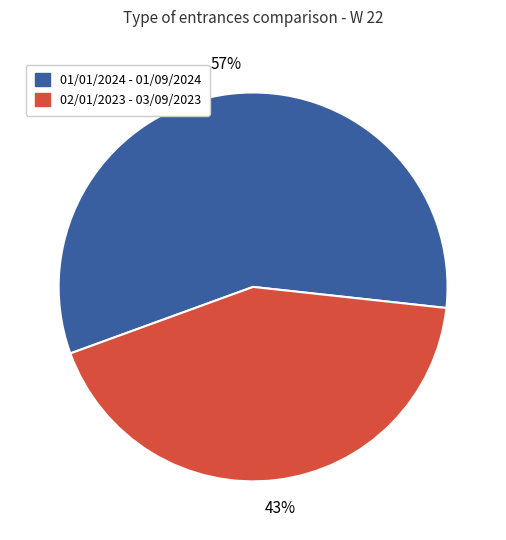

To the nearest percent, what is the combined percentage of 02/01/2023 - 03/09/2023 and 01/01/2024 - 01/09/2024?

100%